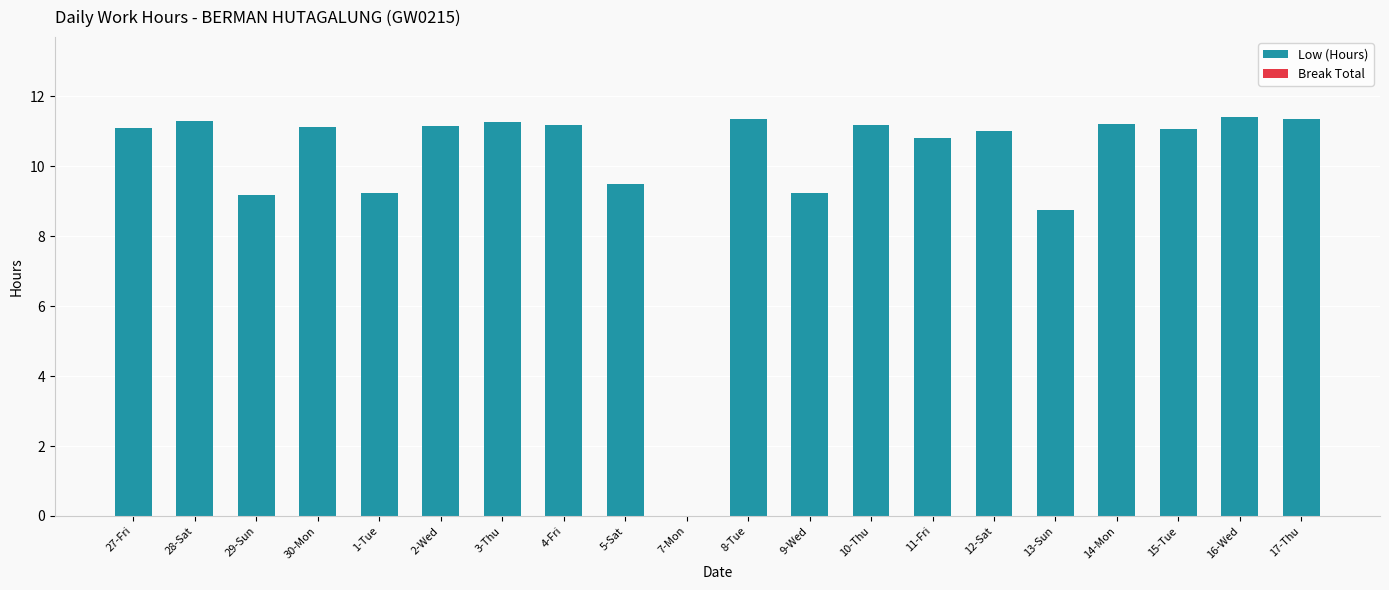

What is the sum of all values?

202.3